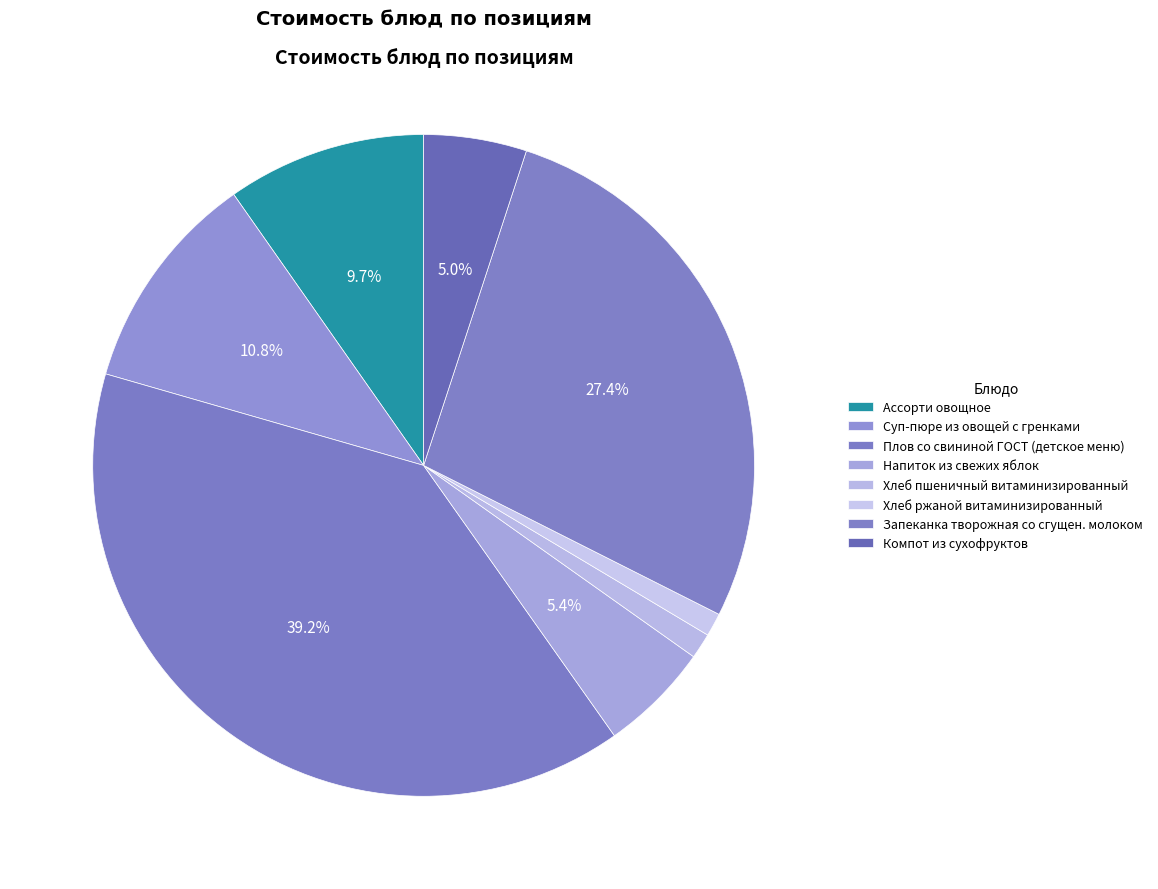

Count the number of slices in the pie.

8